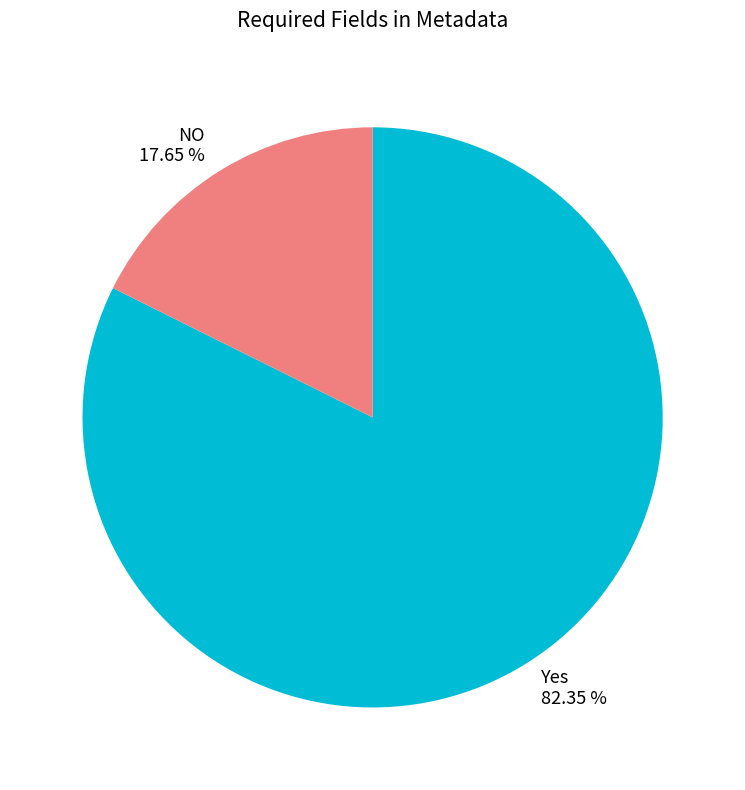

What is the majority slice?

Yes